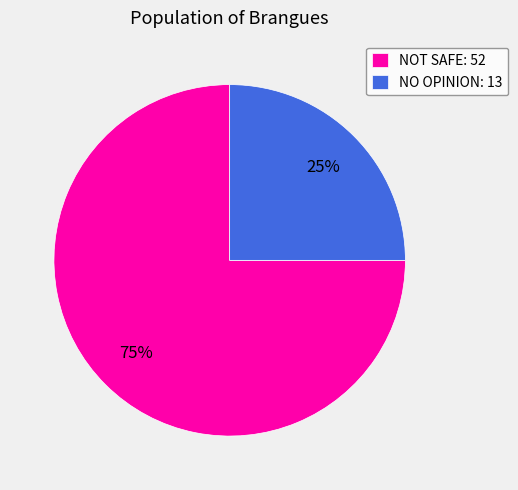

The NOT SAFE: 52 slice represents 75% of the pie. True or false?

True